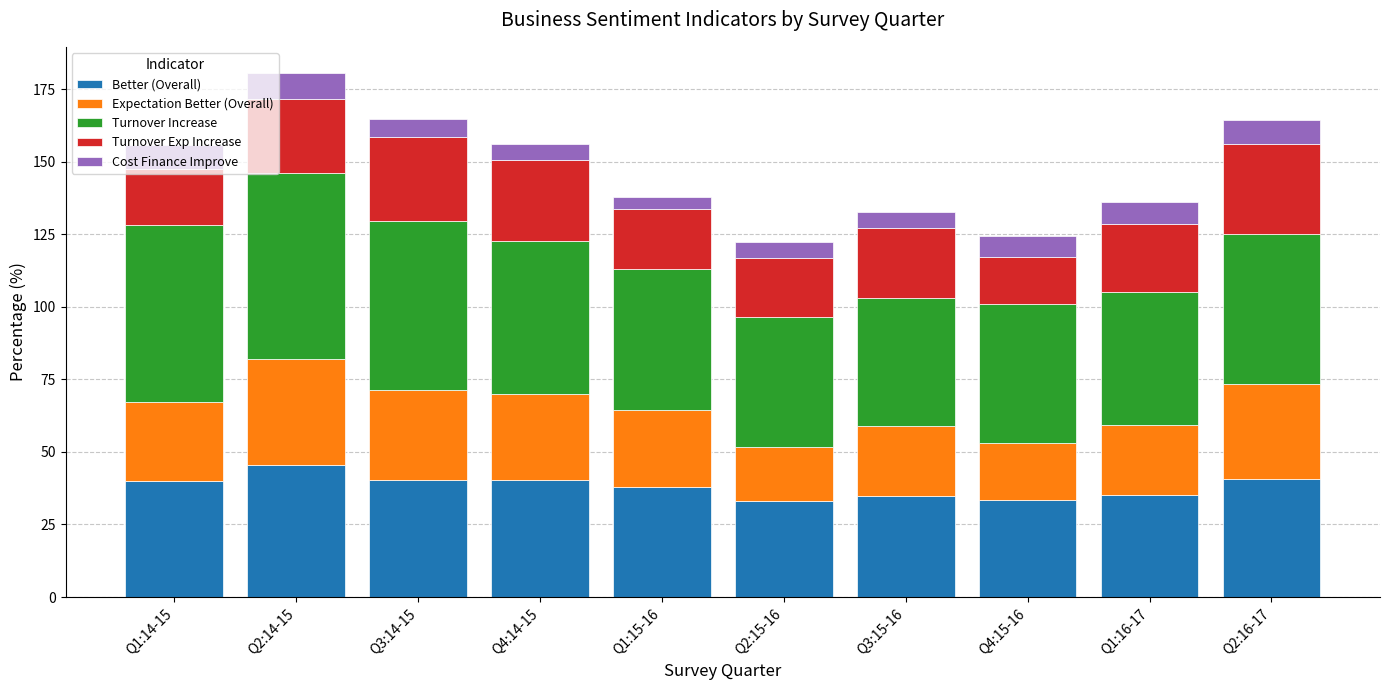

What is the difference between the maximum and minimum values in the Better (Overall) series?

12.6